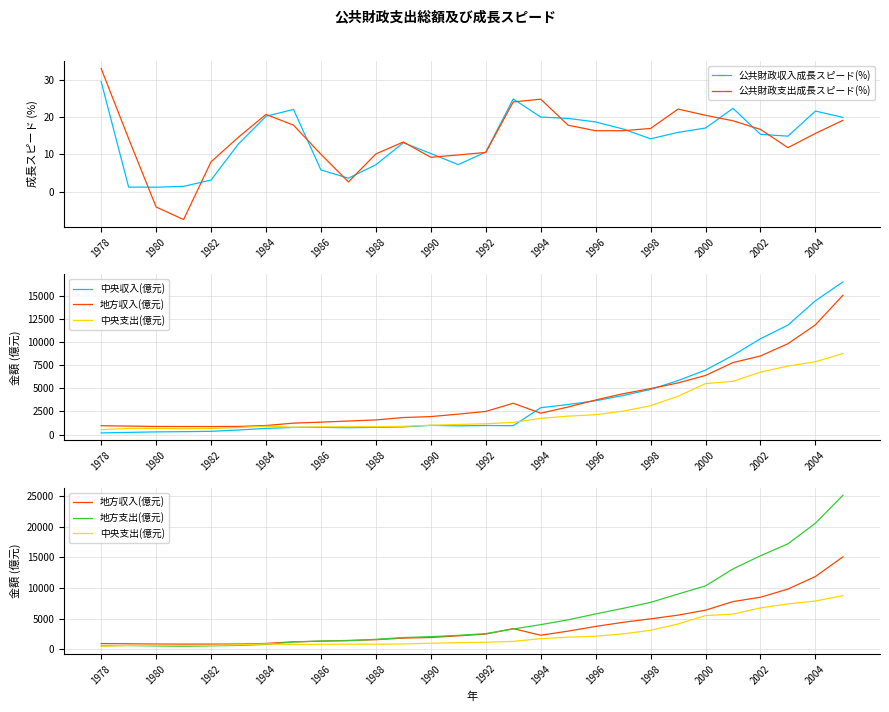

The 公共財政収入成長スピード(%) series shows 10.6 at 1992. True or false?

True